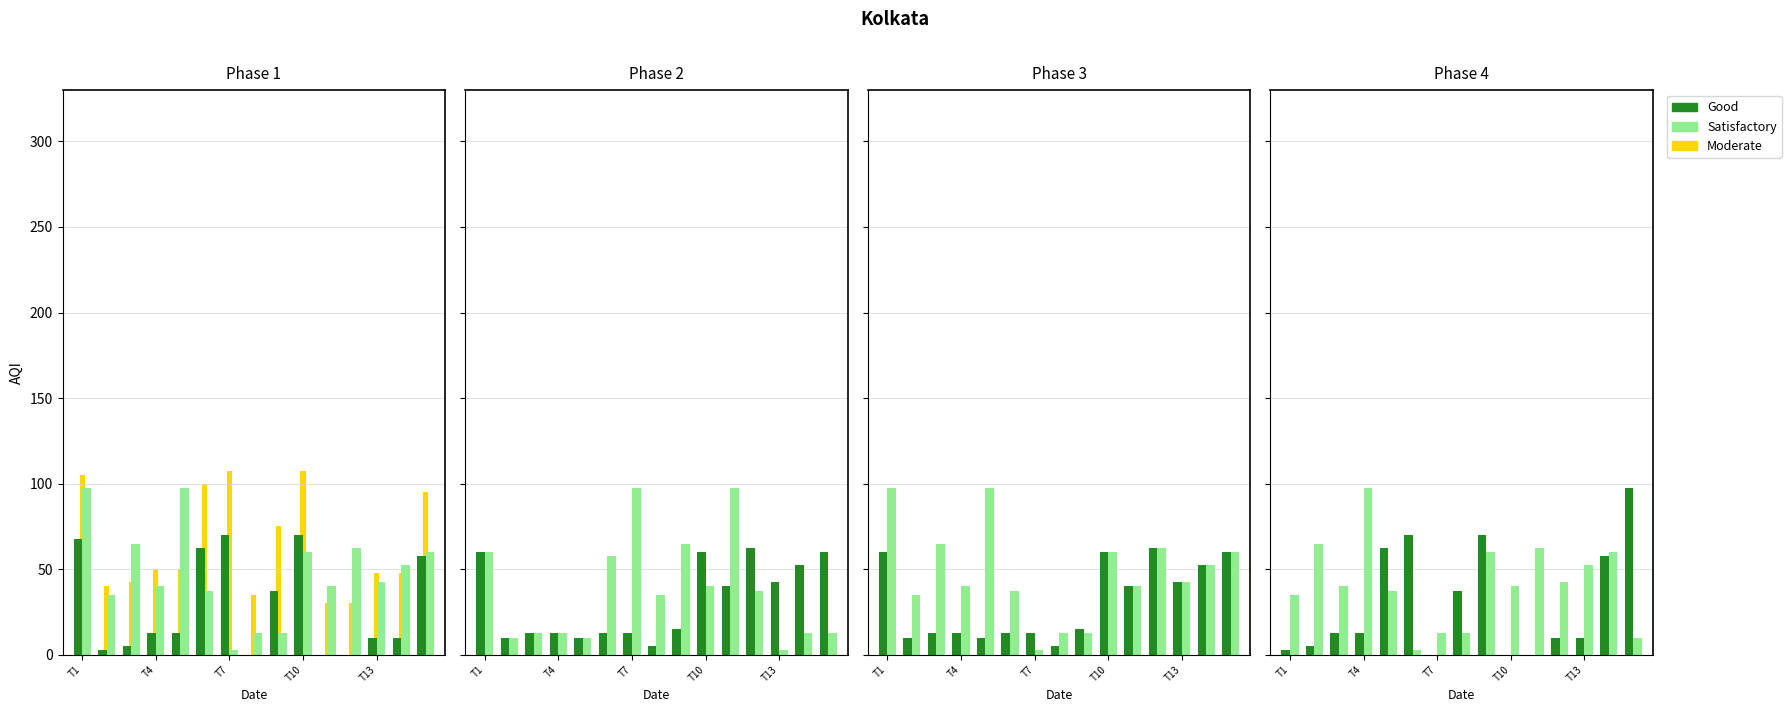

List the series in order of their peak value, highest first.

Moderate, Good, Satisfactory